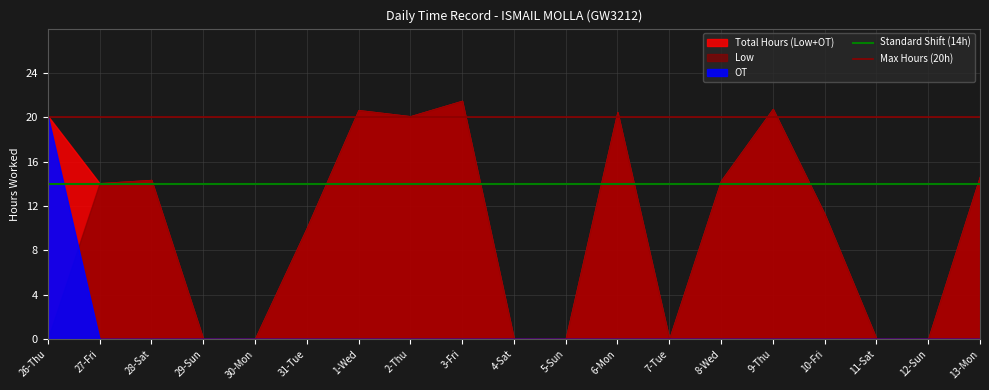

The value of Standard Shift (14h) at 27-Fri is 14. True or false?

True